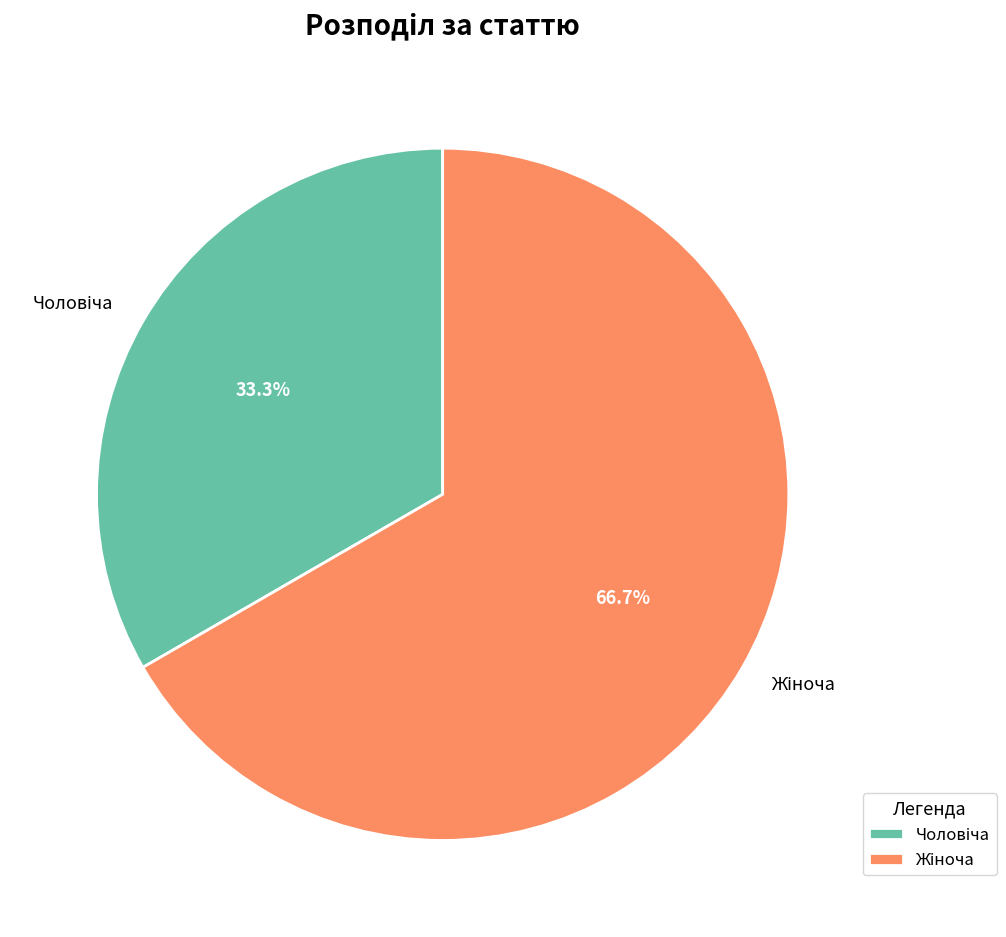

Does any single category account for the majority?

Yes